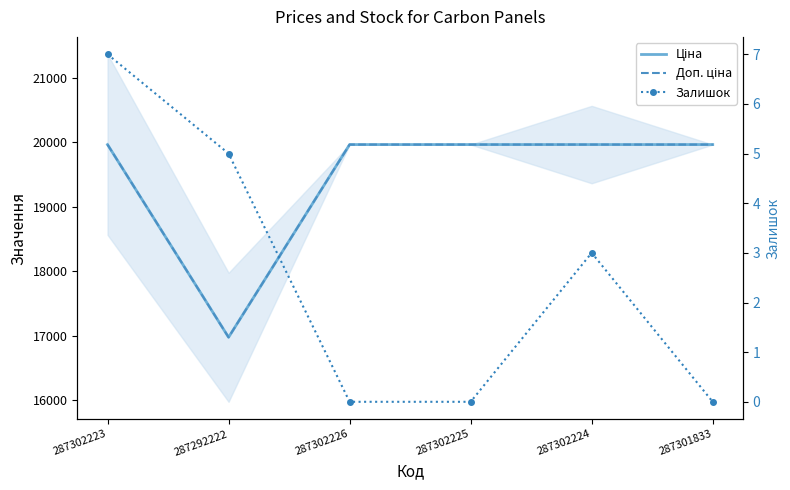

True or false: Залишок has a value of 2.0 at 287302223.

False